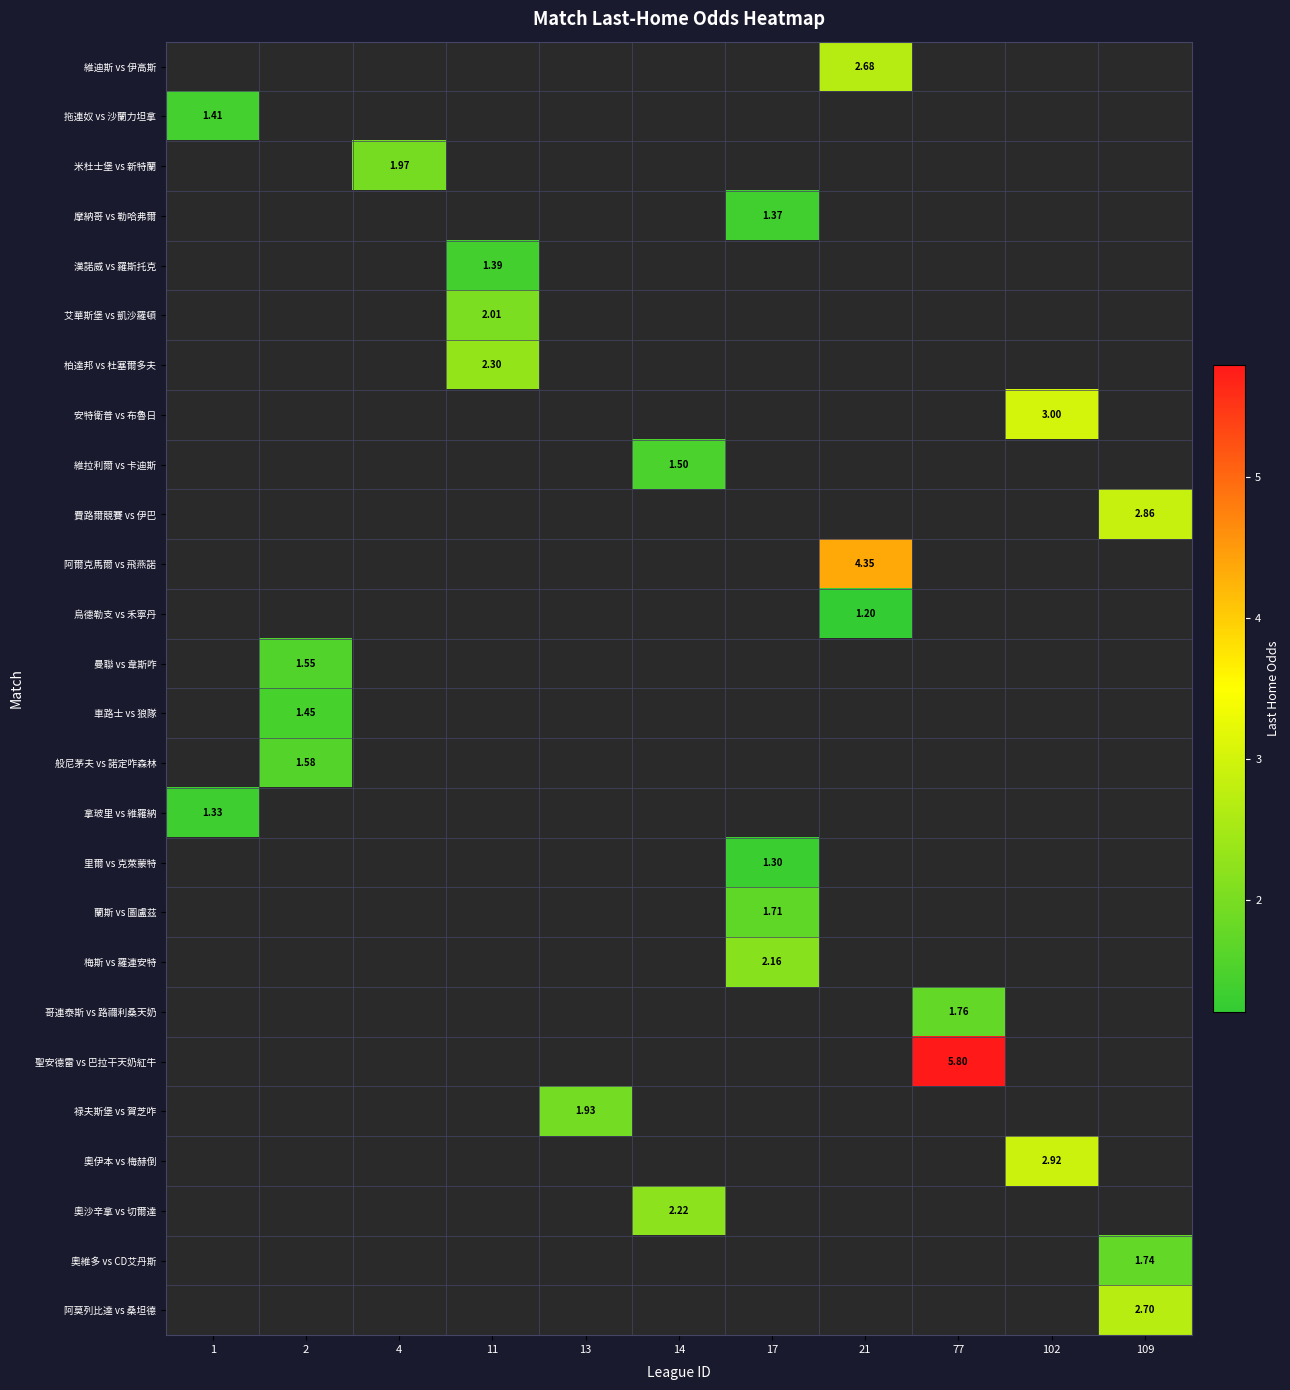

How many series are shown in this chart?

26